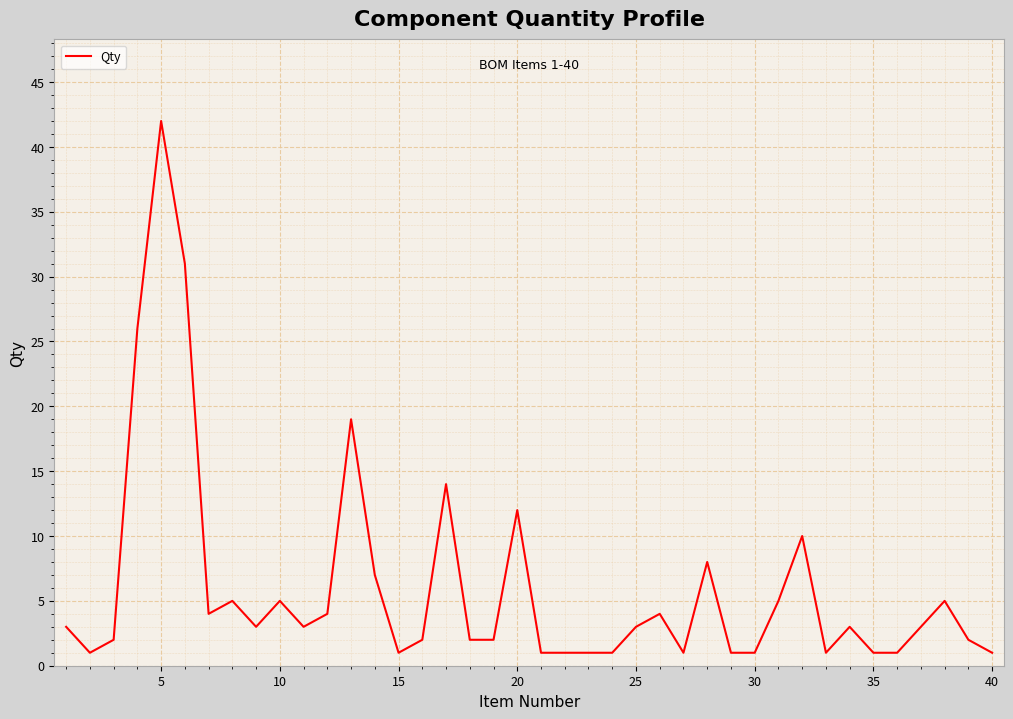

What is the greatest value displayed?

42